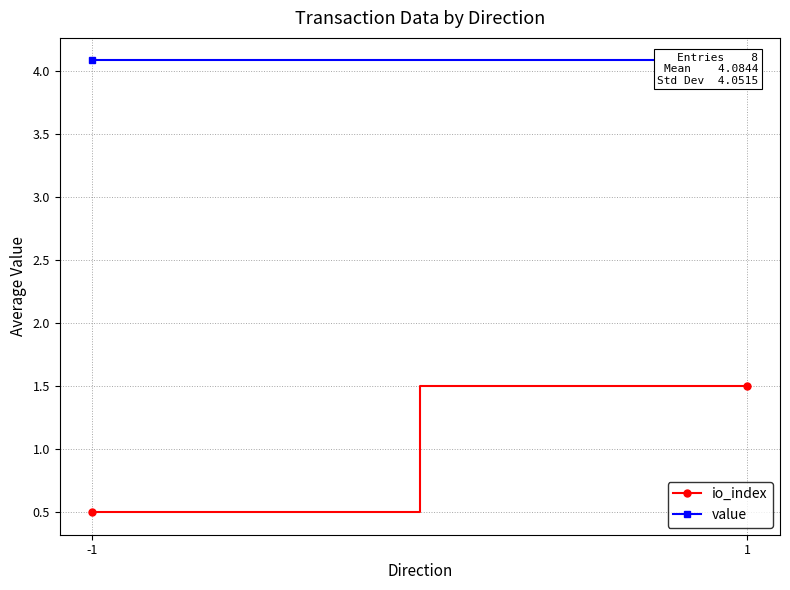

What is the average value of the io_index series?

1.0